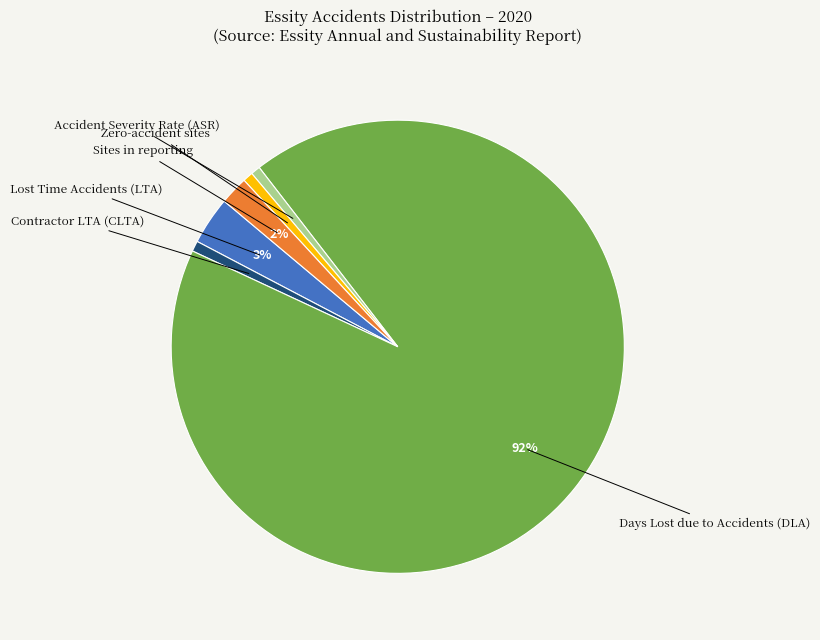

Is there any slice that represents more than half of the pie?

Yes